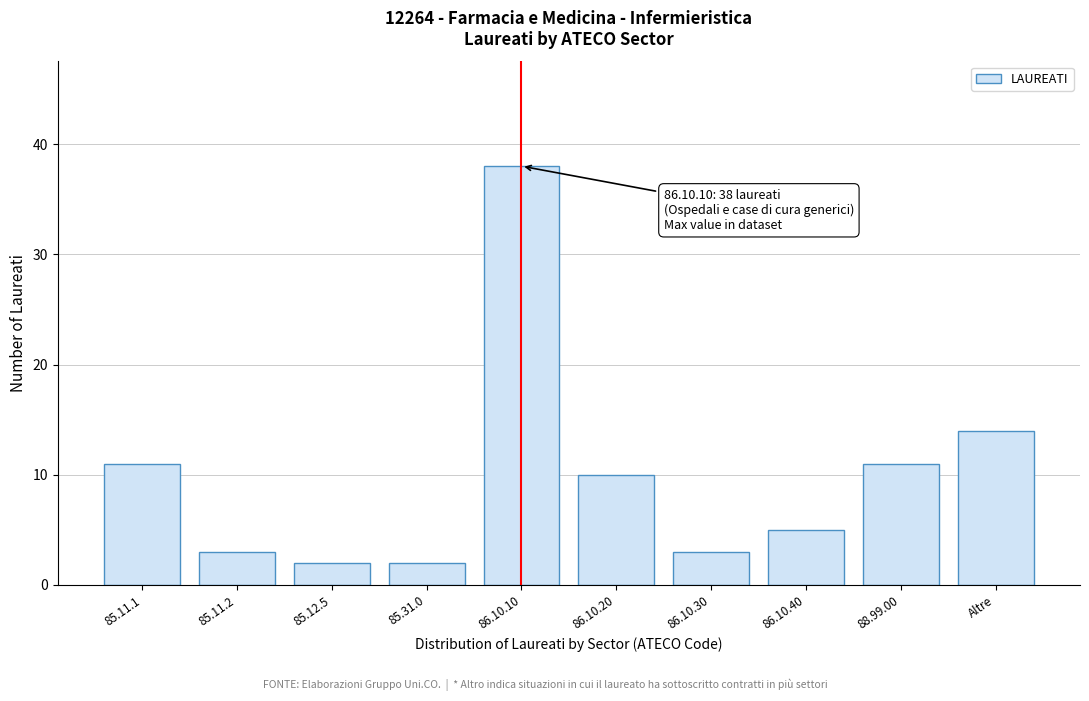

Reading left to right, extract all data points from this chart.

11	3	2	2	38	10	3	5	11	14